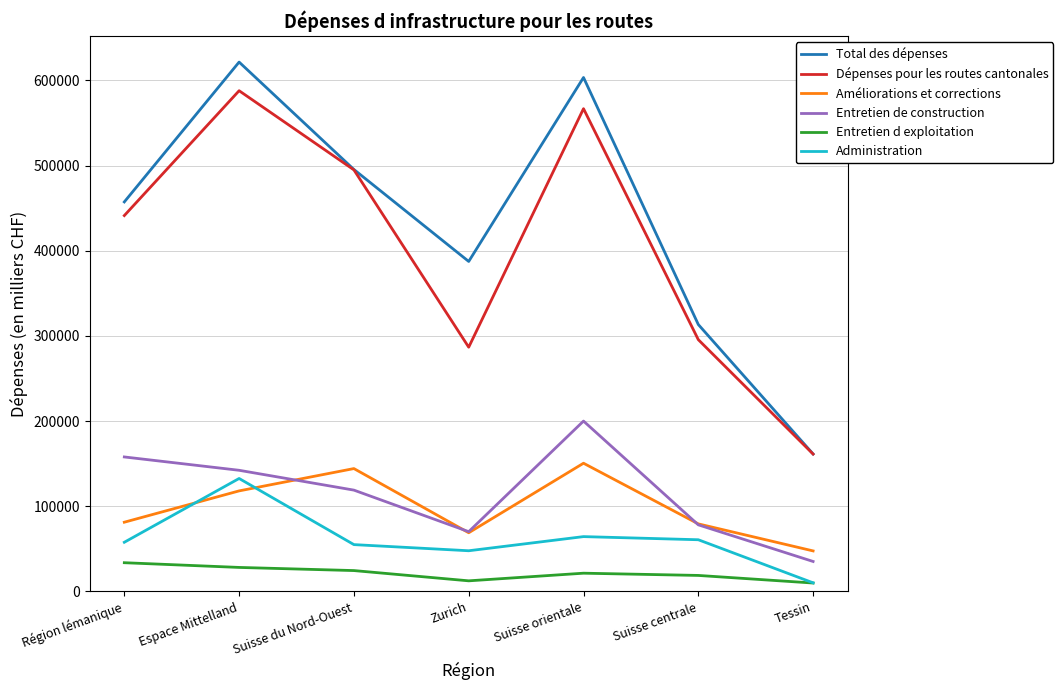

True or false: Total des dépenses and Administration cross at least once.

False